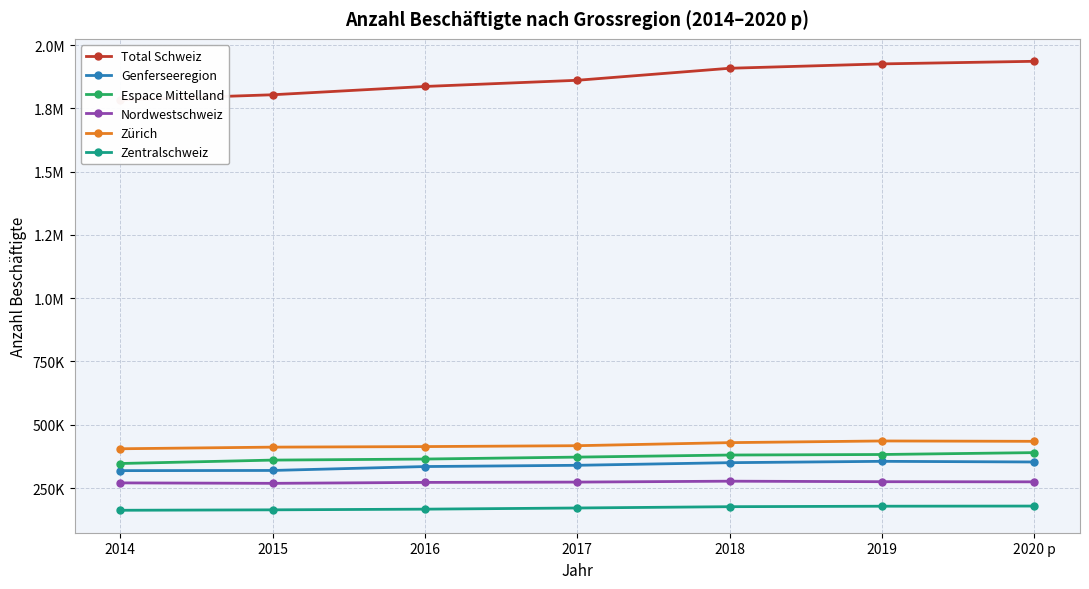

Rank the series by their maximum value, from highest to lowest.

Total Schweiz, Zürich, Espace Mittelland, Genferseeregion, Nordwestschweiz, Zentralschweiz